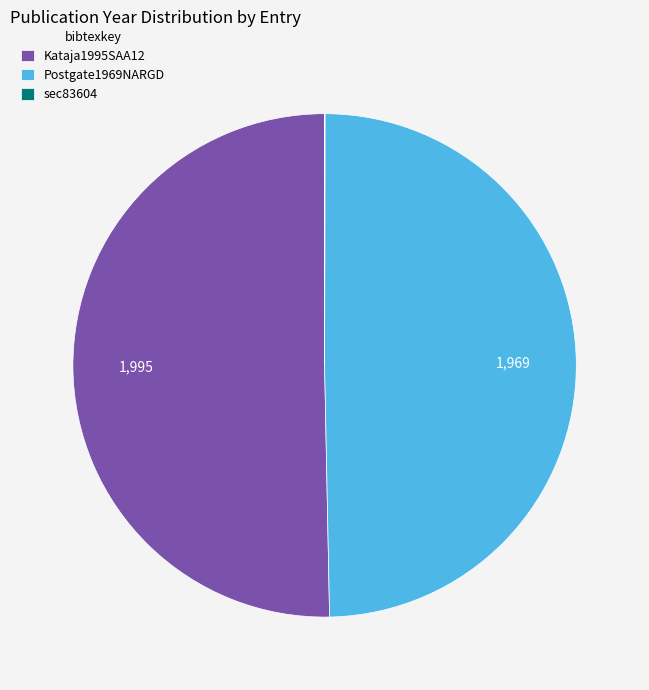

Which has a higher value, Kataja1995SAA12 or Postgate1969NARGD?

Kataja1995SAA12